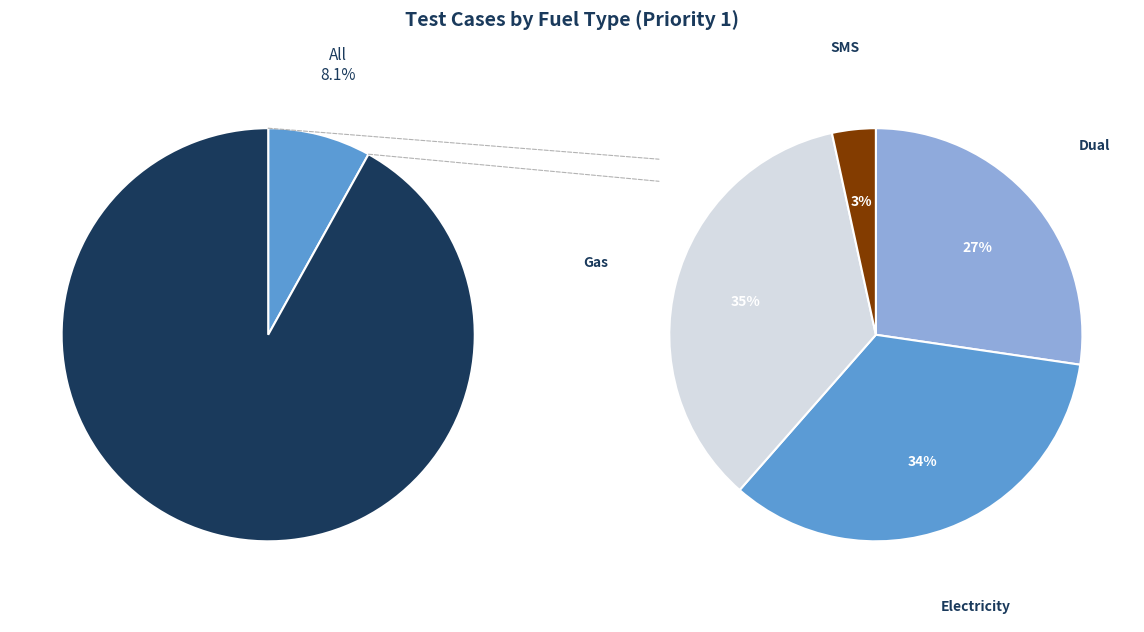

Approximately how many times larger is the value at All compared to Dual?

0.3